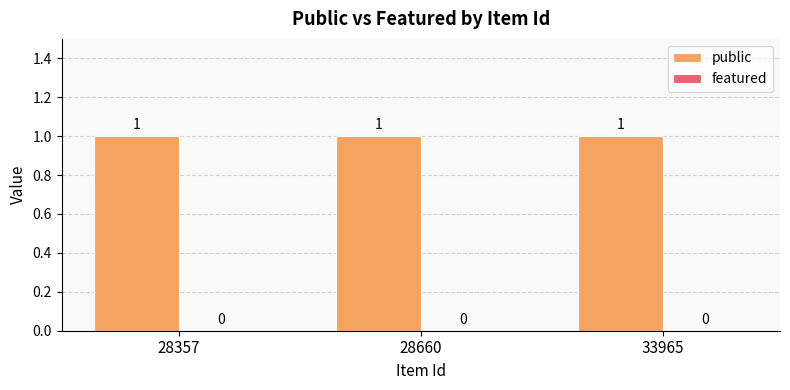

Which category has the highest value across all series?

28357